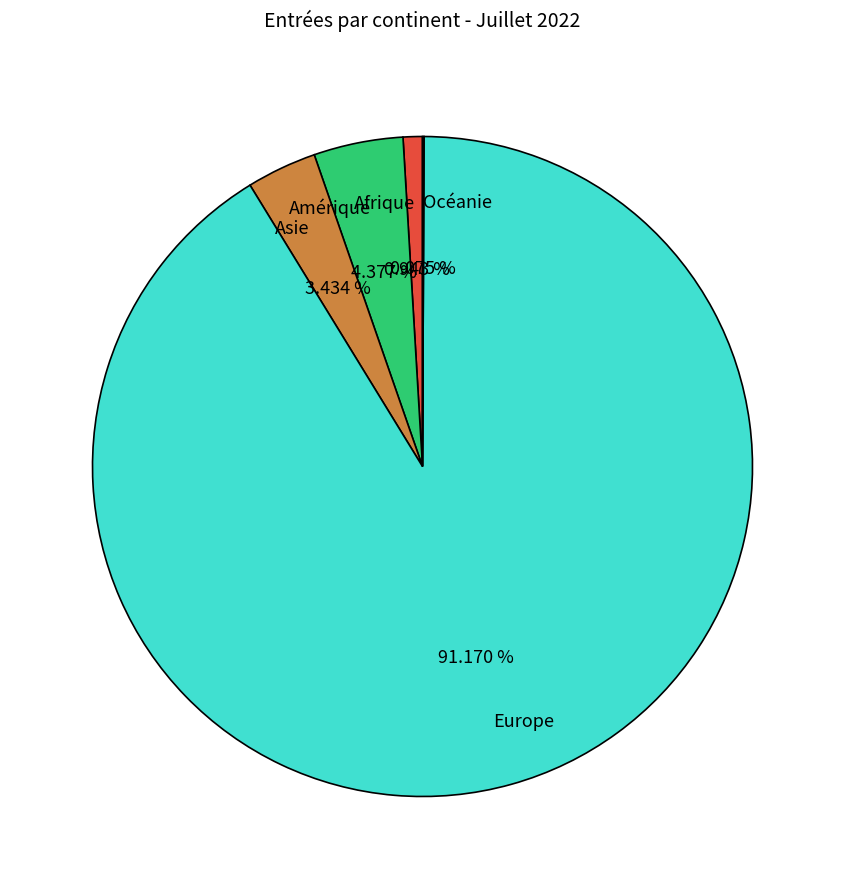

What is the majority slice?

Europe